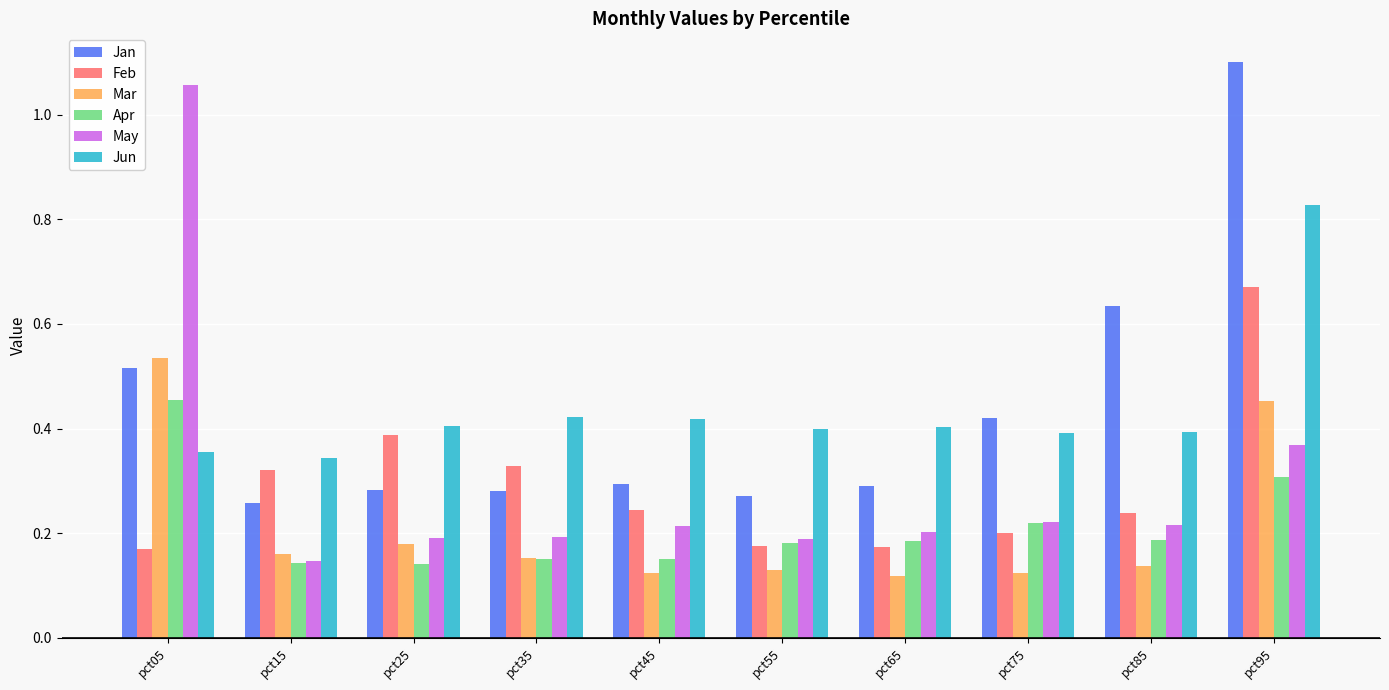

Which series changed the most between pct65 and pct75?

Jan